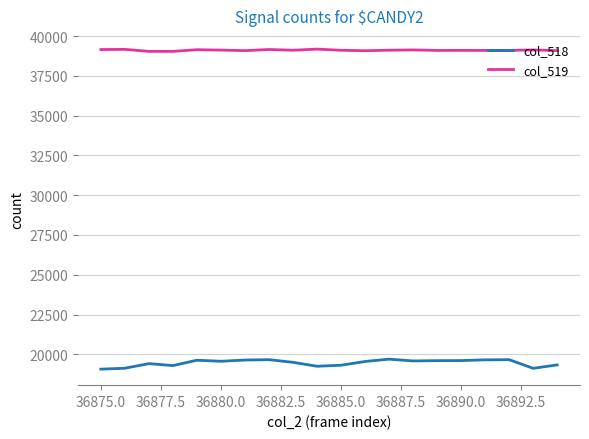

True or false: col_518 and col_519 intersect in this chart.

False